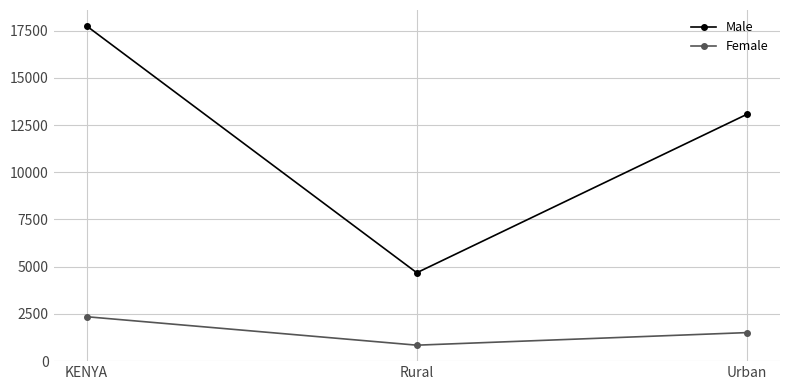

Is it true that Male equals 4677 at Rural?

True